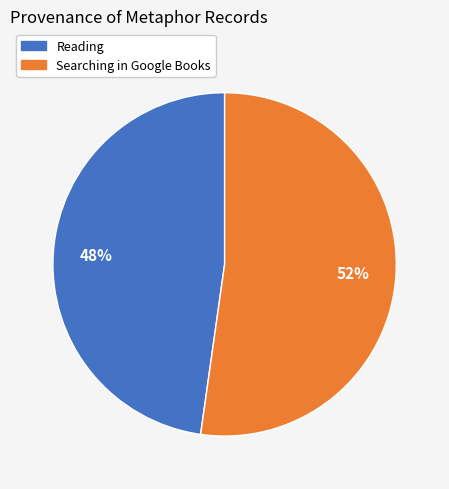

To the nearest percent, what percentage of the pie is Searching in Google Books?

52%